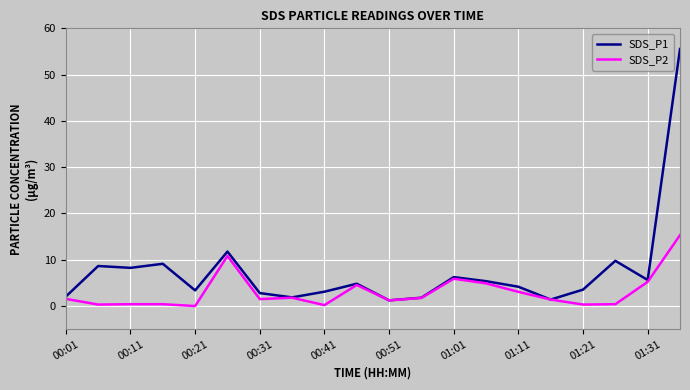

What is the greatest value displayed?

55.5